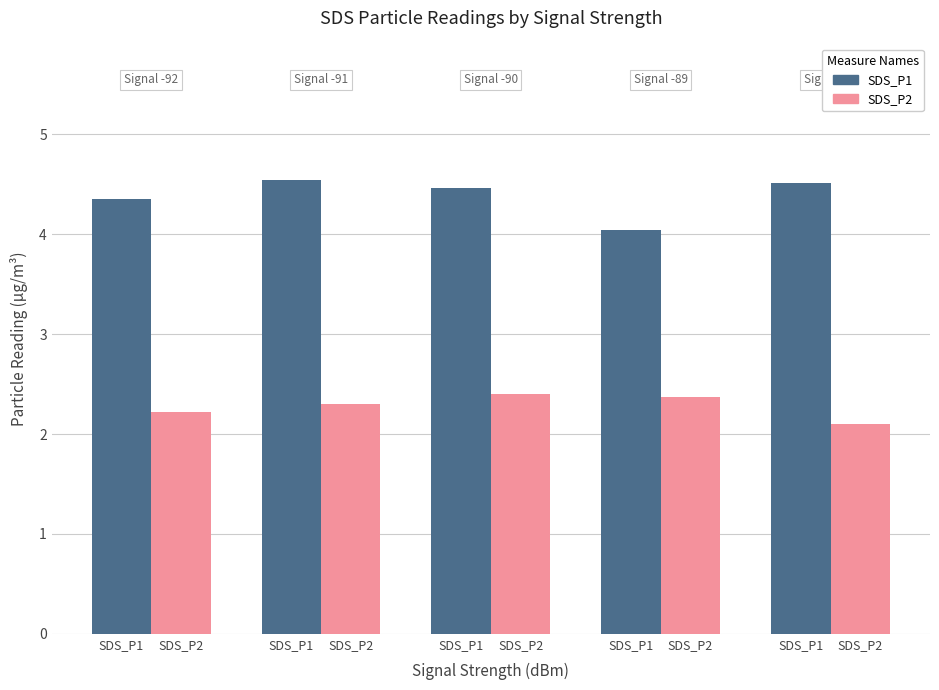

What is the approximate value of SDS_P2 at SDS_P1?

2.1